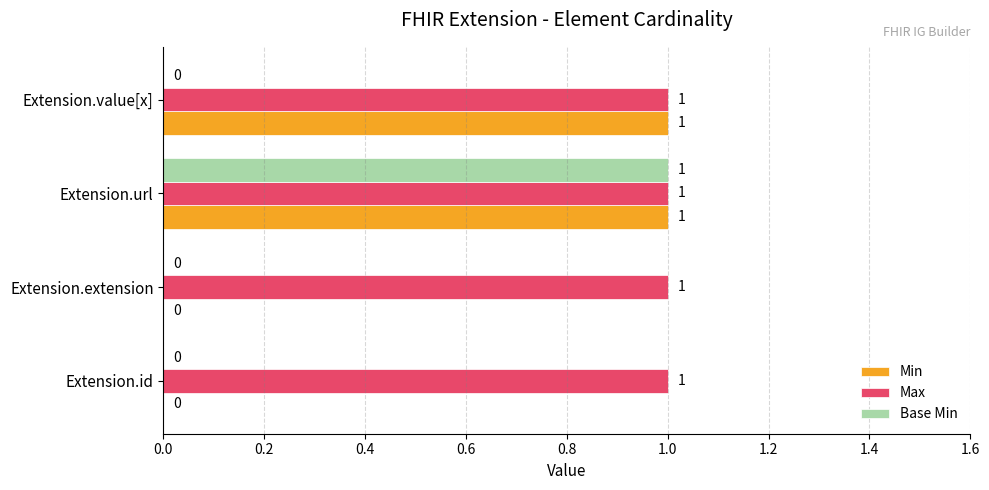

Which series has the largest total across all categories?

Max